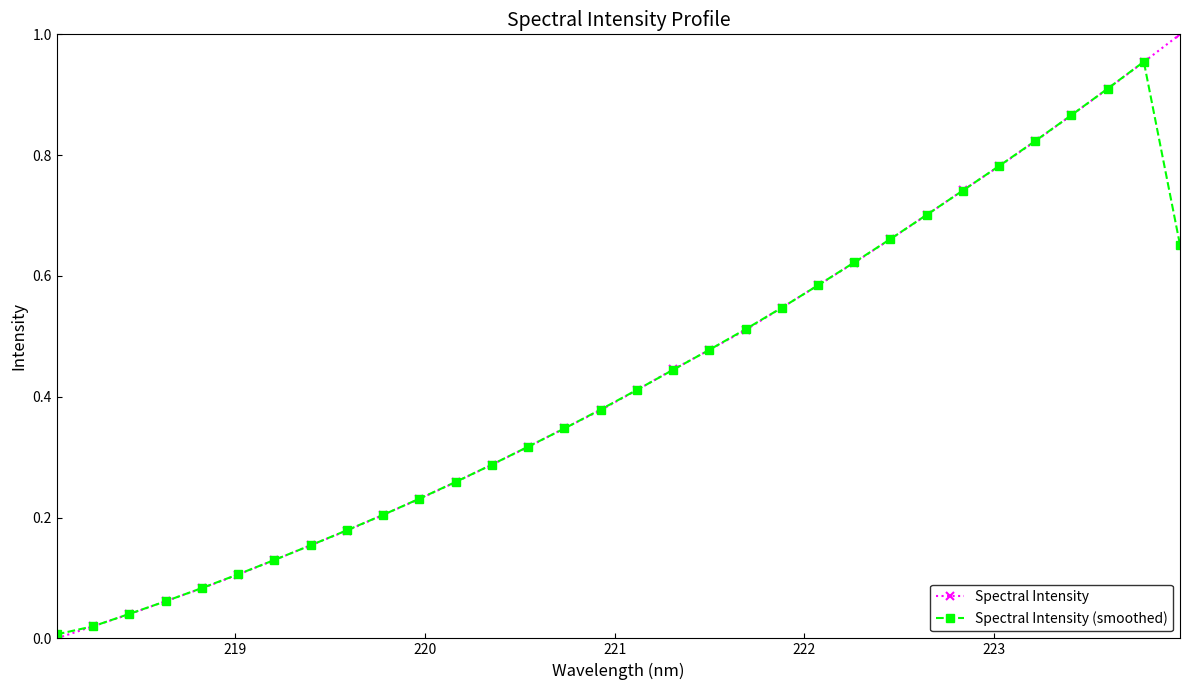

Which series has the widest spread of values?

Spectral Intensity